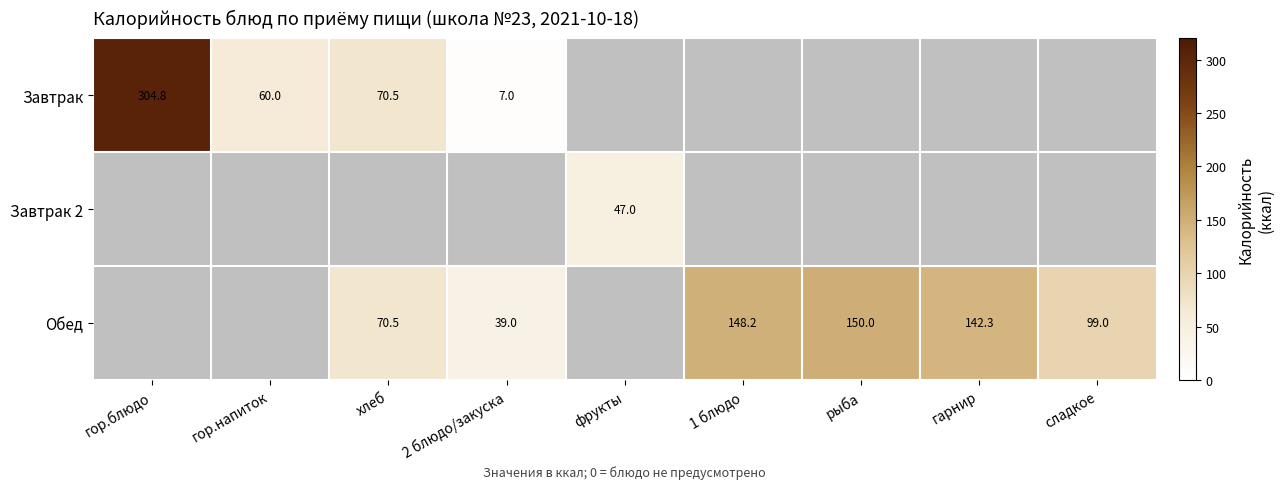

Is it true that Обед equals 28.9 at хлеб?

False